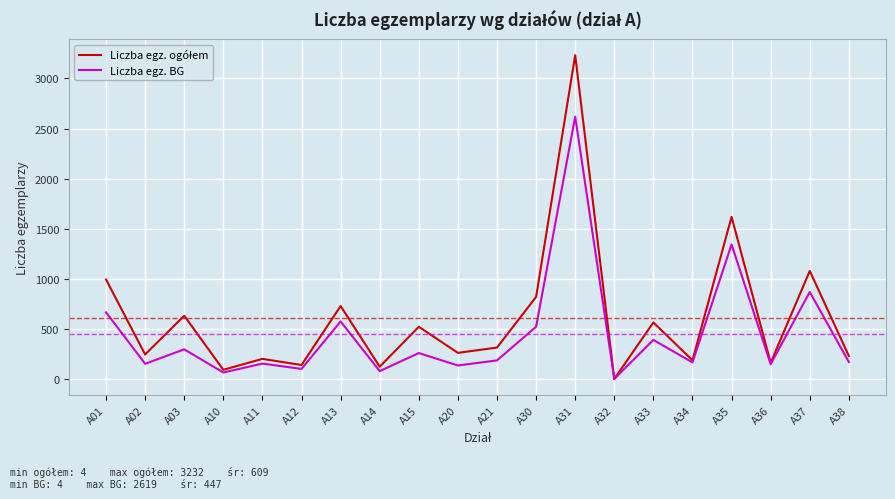

What is the greatest value displayed?

3232